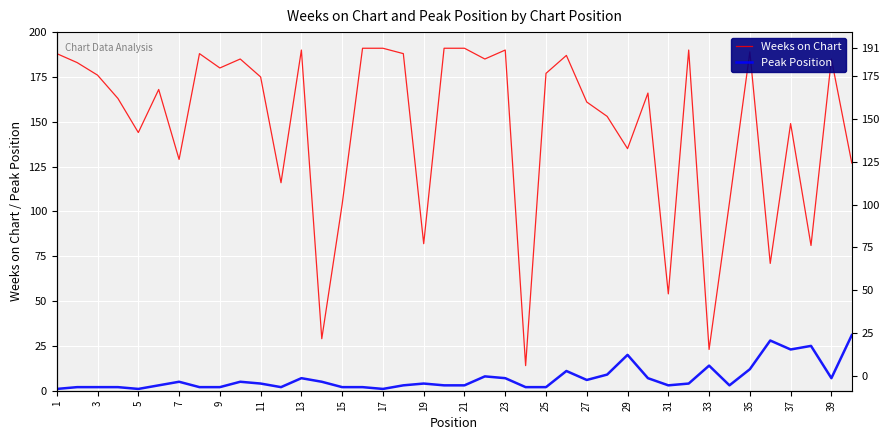

True or false: Weeks on Chart and Peak Position intersect in this chart.

False